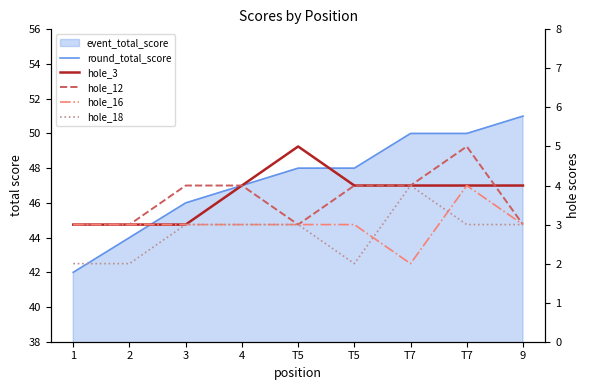

What is the value of the hole_3 point at the 4th from the left?

4